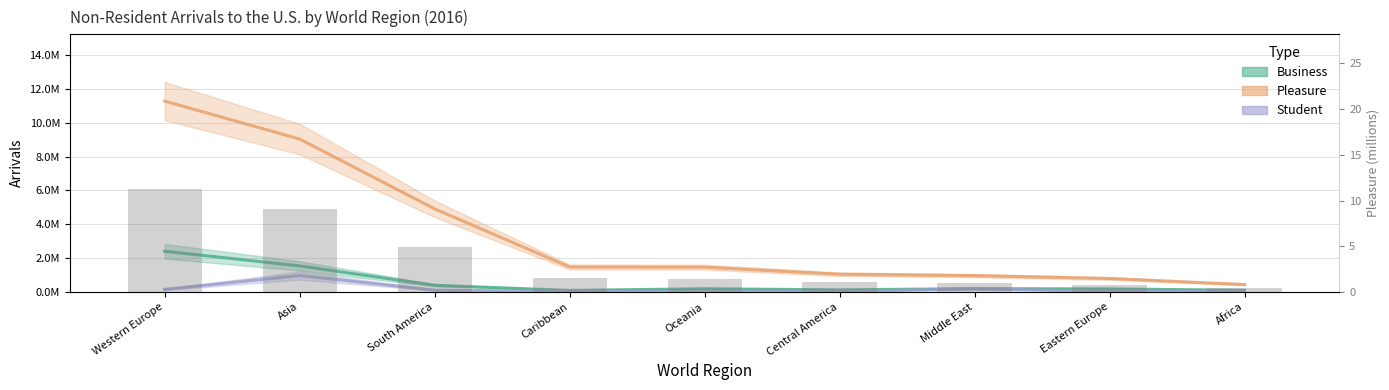

Reading left to right, what are all the values shown in this chart?

Business: 2403399	1536505	390861	89304	186971	123662	193480	178169	98339
Pleasure: 11276187	9033156	4909732	1472223	1462080	1044752	962118	793943	436466
Student: 150774	968245	106316	25355	12435	18795	186632	28695	40810